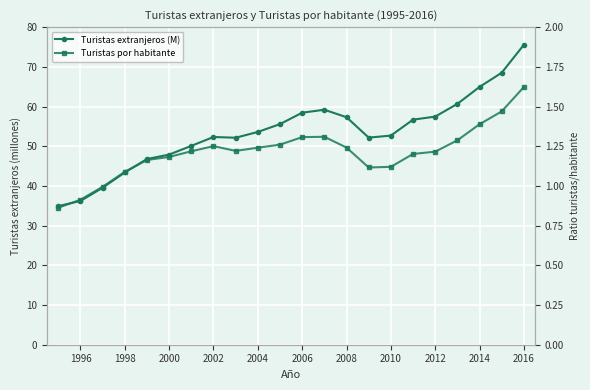

Reading right to left, transcribe all the data shown in this chart.

Turistas extranjeros (M): 75.6	68.5	64.9	60.7	57.5	56.7	52.7	52.2	57.3	59.2	58.5	55.6	53.6	52.1	52.3	50.1	47.9	46.8	43.4	39.6	36.2	34.9
Turistas por habitante: 1.6	1.5	1.4	1.3	1.2	1.2	1.1	1.1	1.2	1.3	1.3	1.3	1.2	1.2	1.3	1.2	1.2	1.2	1.1	1.0	0.9	0.9